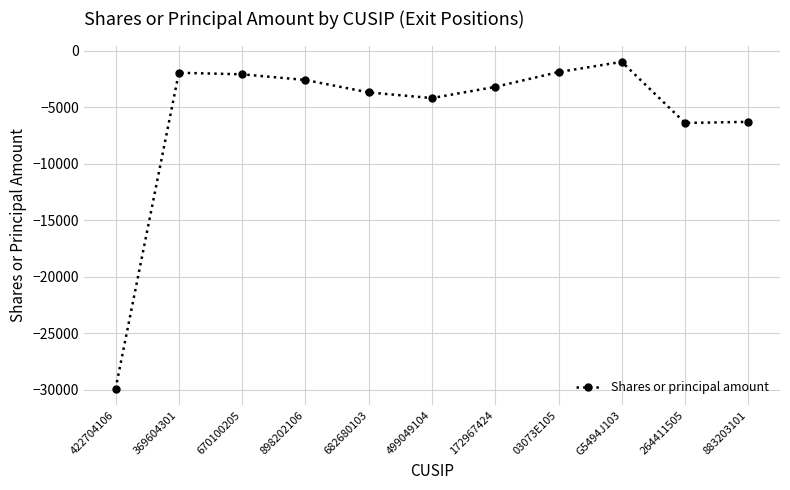

At which category does the data reach its first local valley?

499049104